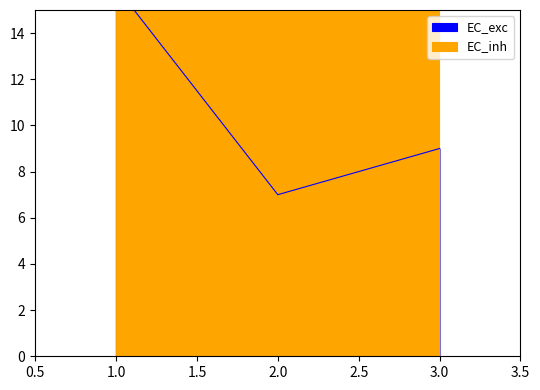

What are all the series names shown in the legend?

EC_exc, EC_inh